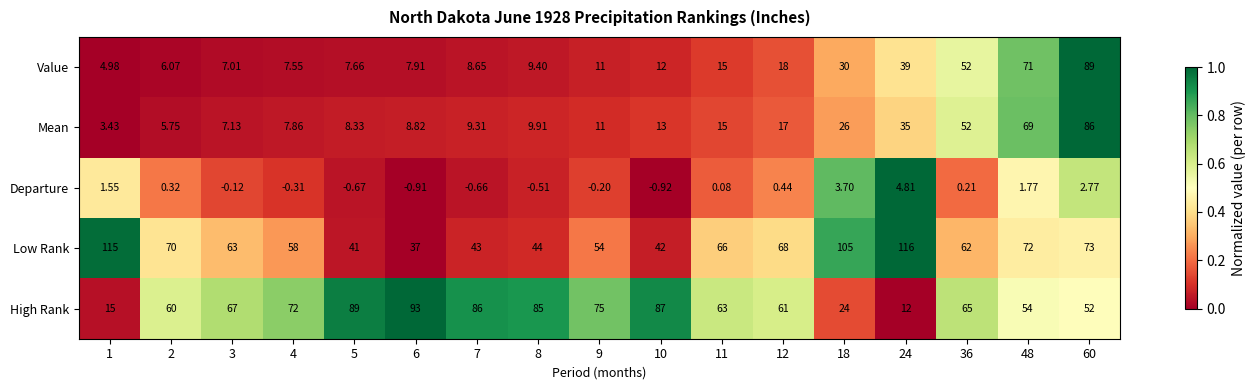

At how many categories does at least one series exceed 0?

17